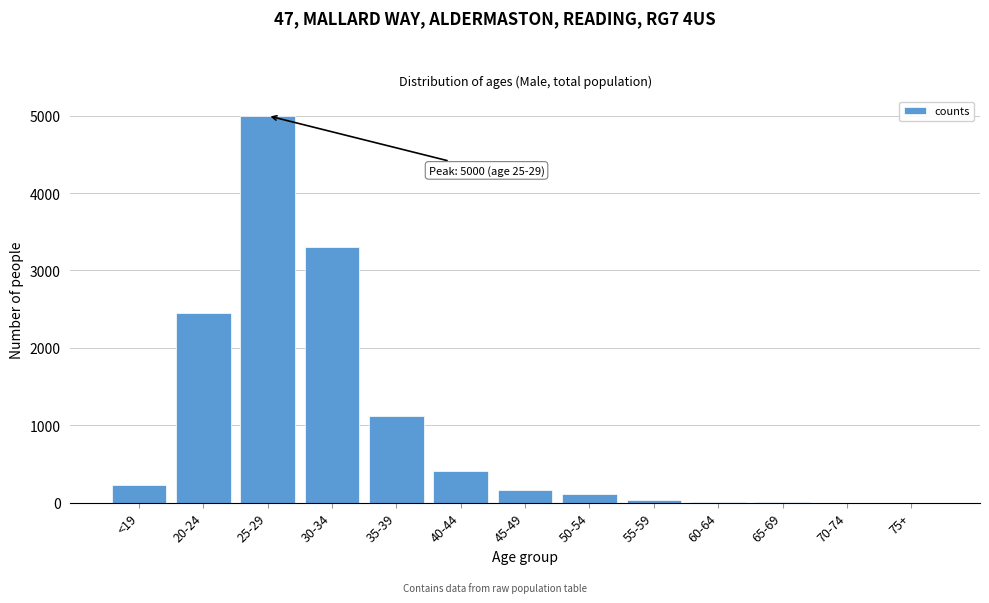

Which label corresponds to the largest value in the chart?

25-29